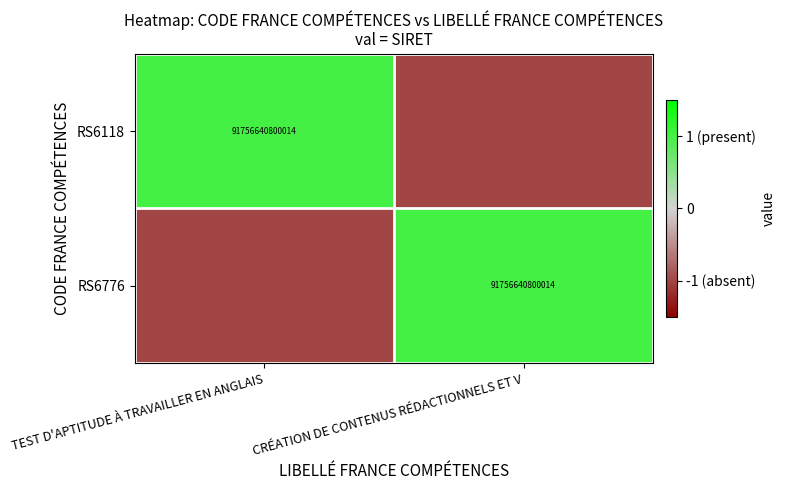

How many data points does each series have?

2